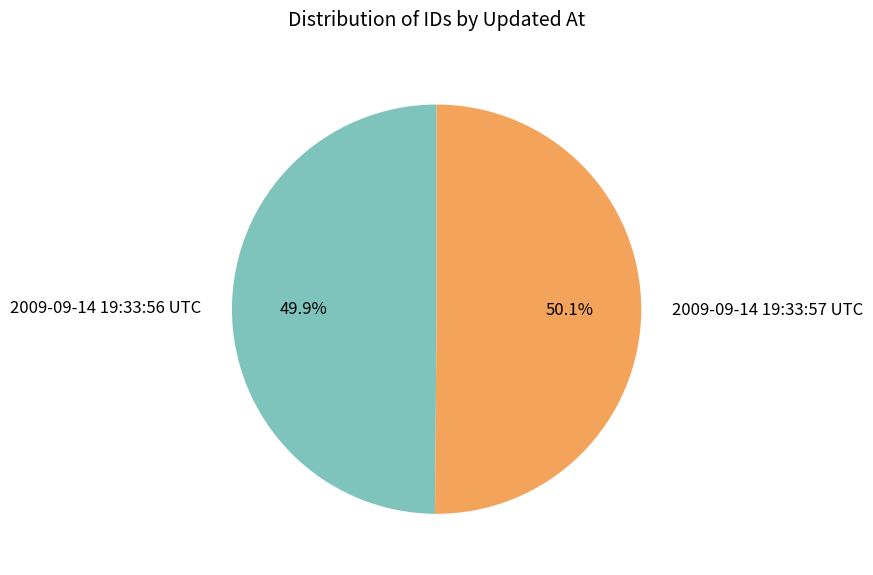

What is the total percentage of 2009-09-14 19:33:56 UTC and 2009-09-14 19:33:57 UTC?

100.0%